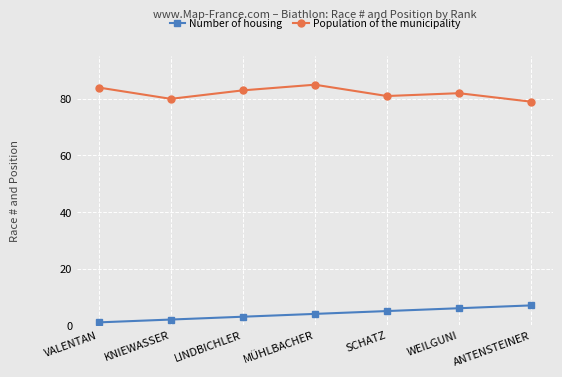

At VALENTAN, list the series in order from largest to smallest.

Population of the municipality, Number of housing